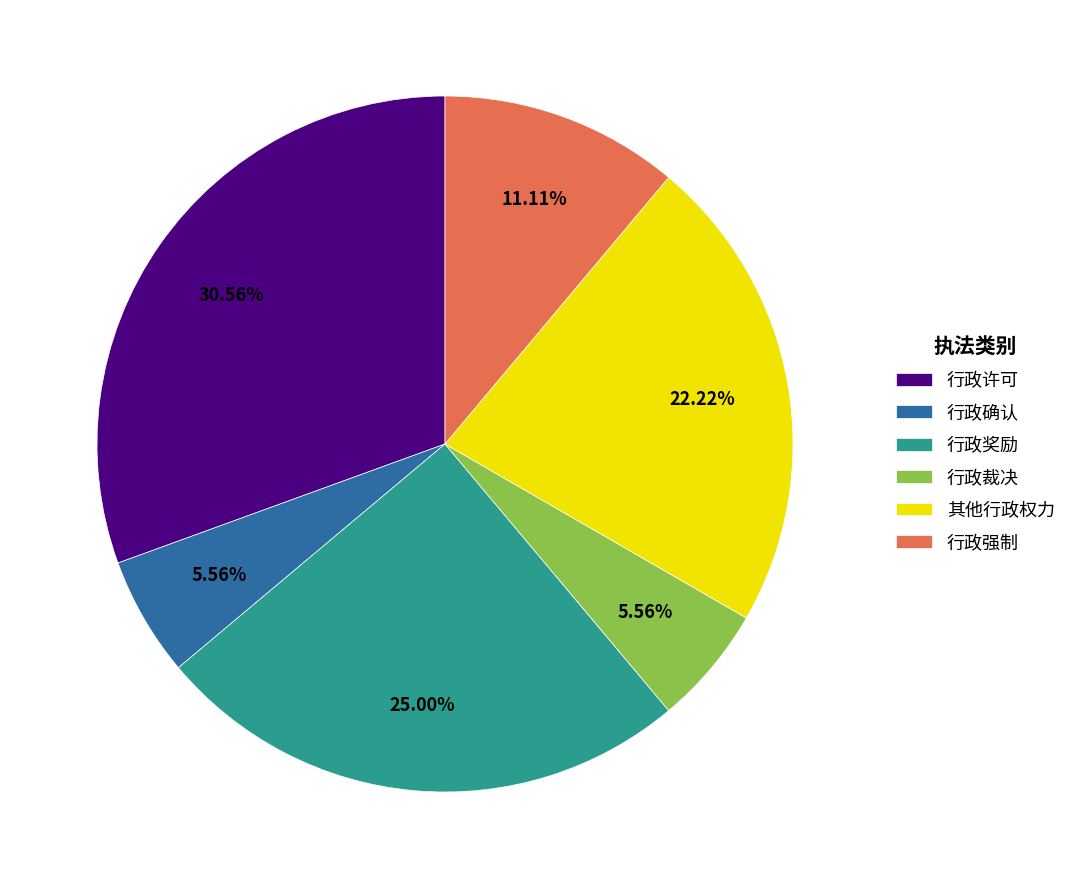

Approximately how many times larger is the value at 行政奖励 compared to 行政确认?

4.5